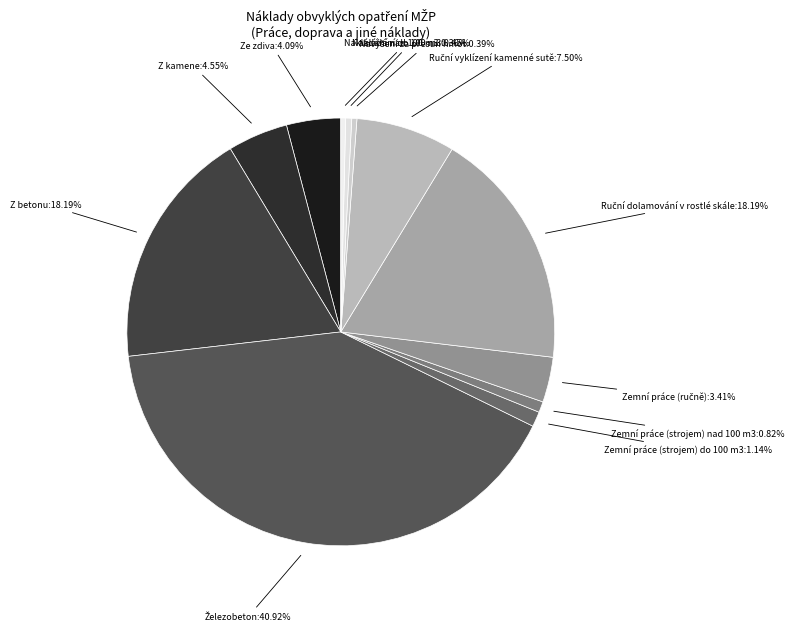

How many segments does this pie chart have?

12